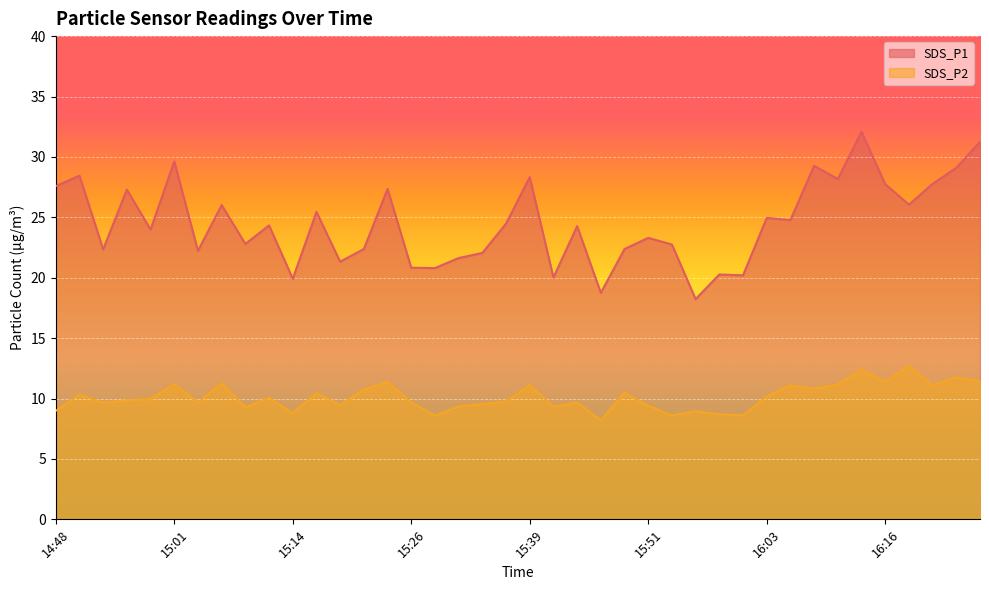

True or false: SDS_P2 and SDS_P1 intersect in this chart.

False